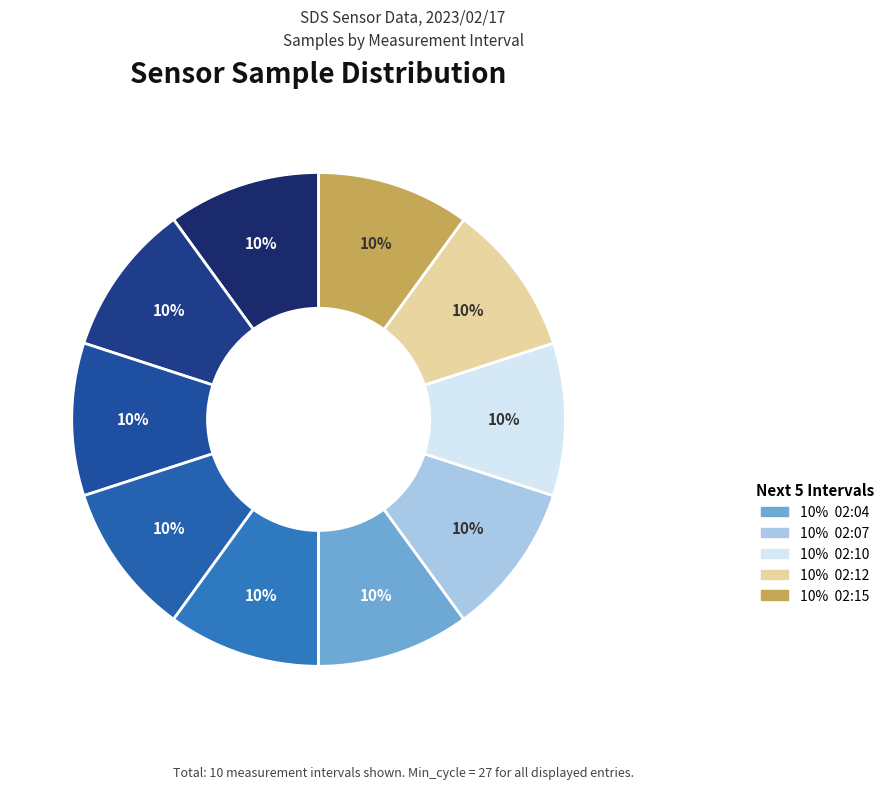

To the nearest percent, what is the average slice percentage?

10%